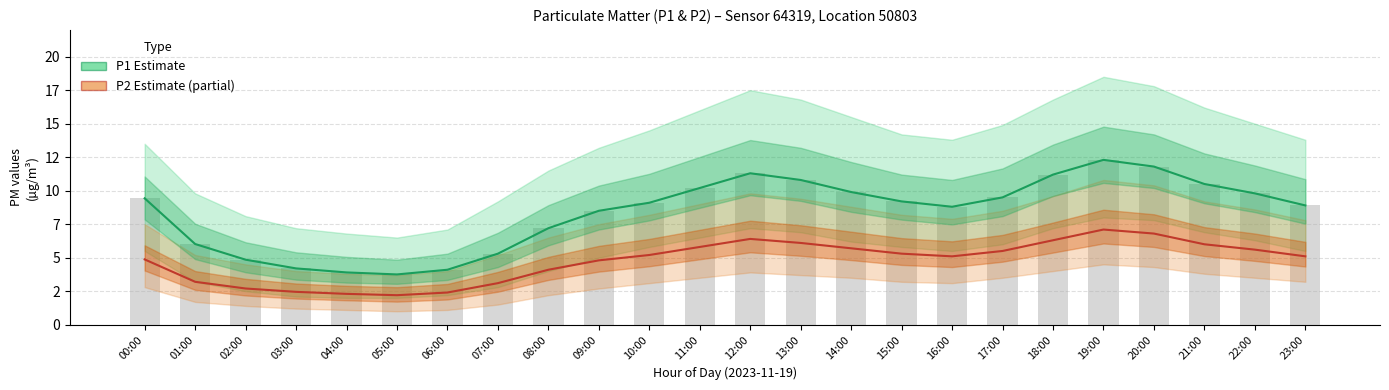

Is it true that P2 (Estimate based on partial data) equals 4.9 at 00:00?

True